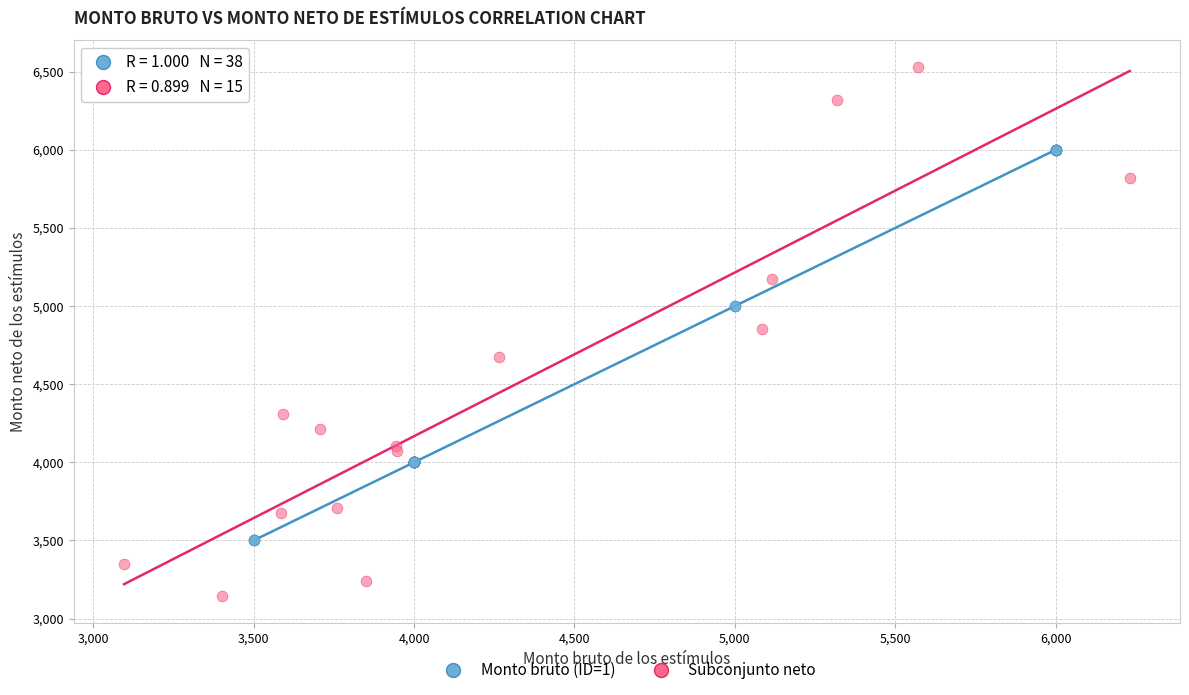

Which series has the widest spread of Y values?

Subconjunto neto